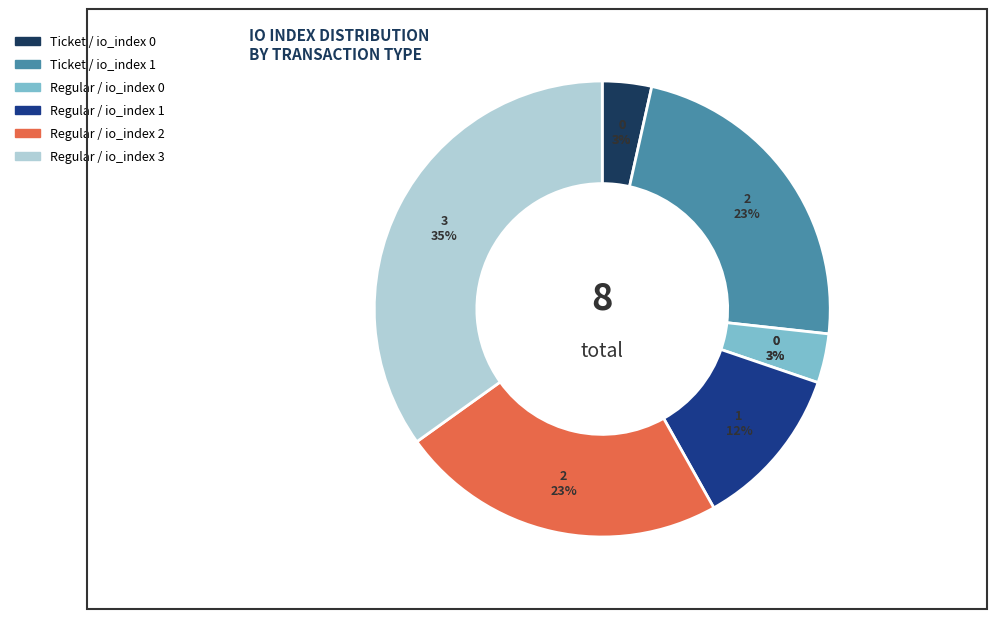

Does Ticket / io_index 1 account for over 50% of the chart?

No